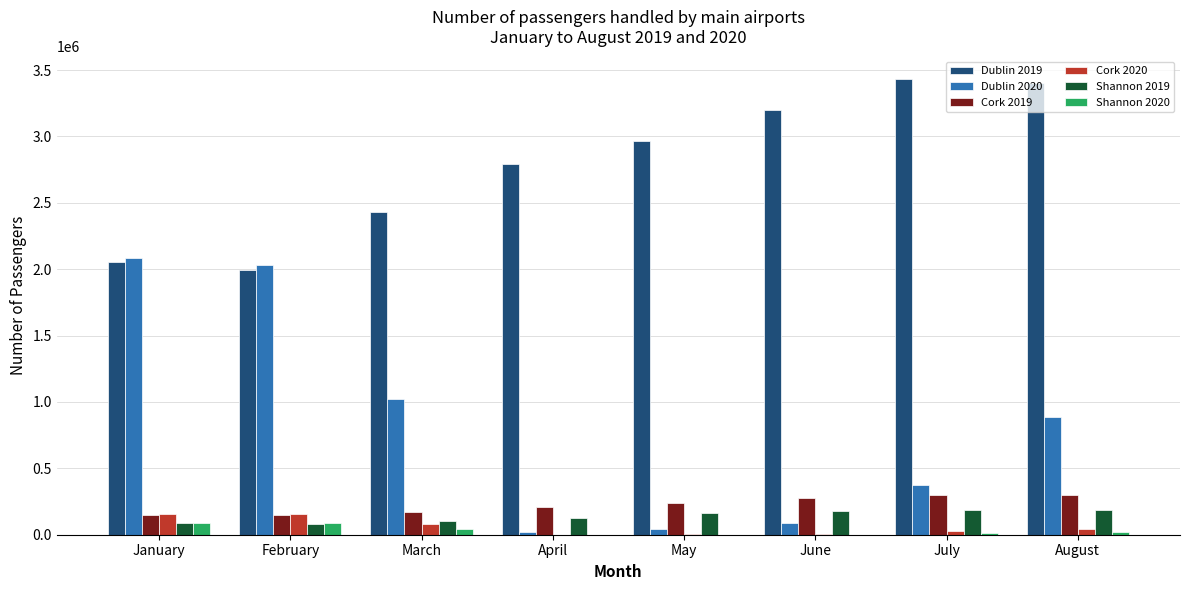

The value of Cork 2019 at August is 79344. True or false?

False